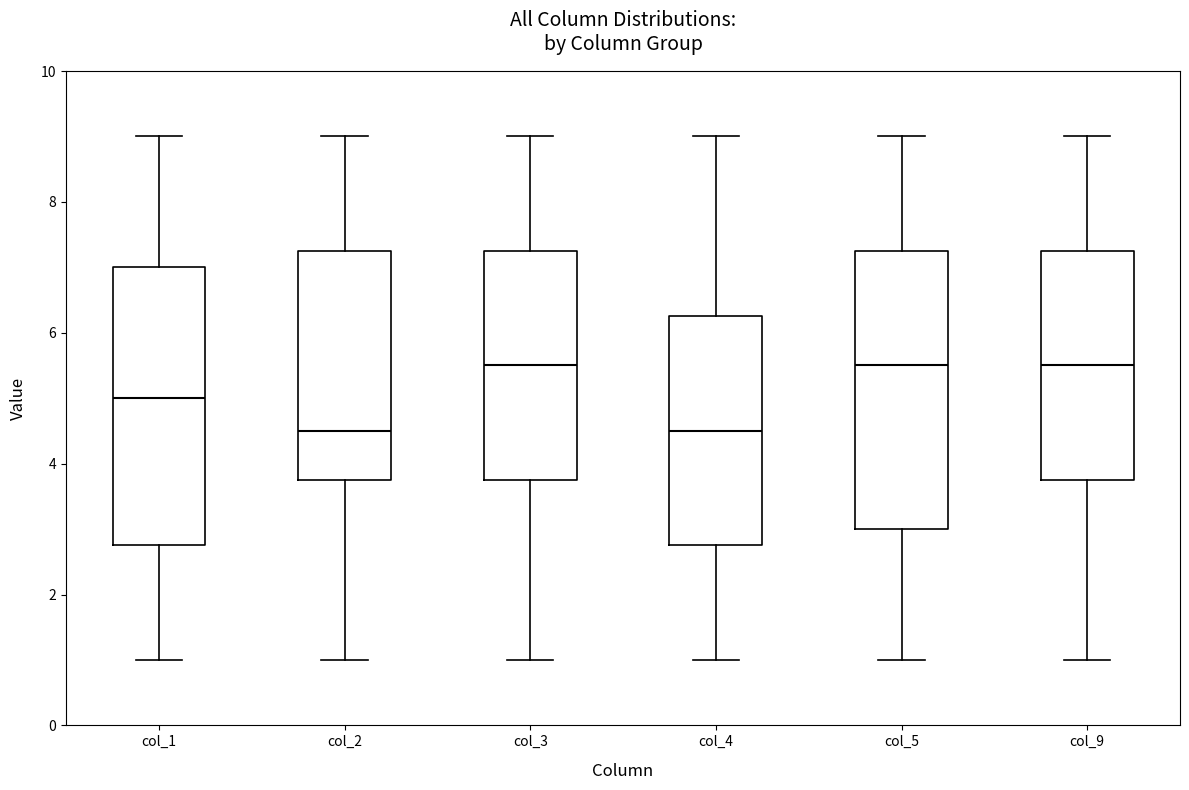

Reading left to right, read every box against the y-axis: the position of its median line, the range the box covers, and the ends of its whiskers. The values are not printed on the chart, so give them approximately, as read against the axis.

col_1: median 5.0, box 2.8 to 7.0, whiskers 1.0 to 9.0
col_2: median 4.6, box 3.8 to 7.2, whiskers 1.0 to 9.0
col_3: median 5.6, box 3.8 to 7.2, whiskers 1.0 to 9.0
col_4: median 4.6, box 2.8 to 6.2, whiskers 1.0 to 9.0
col_5: median 5.6, box 3.0 to 7.2, whiskers 1.0 to 9.0
col_9: median 5.6, box 3.8 to 7.2, whiskers 1.0 to 9.0